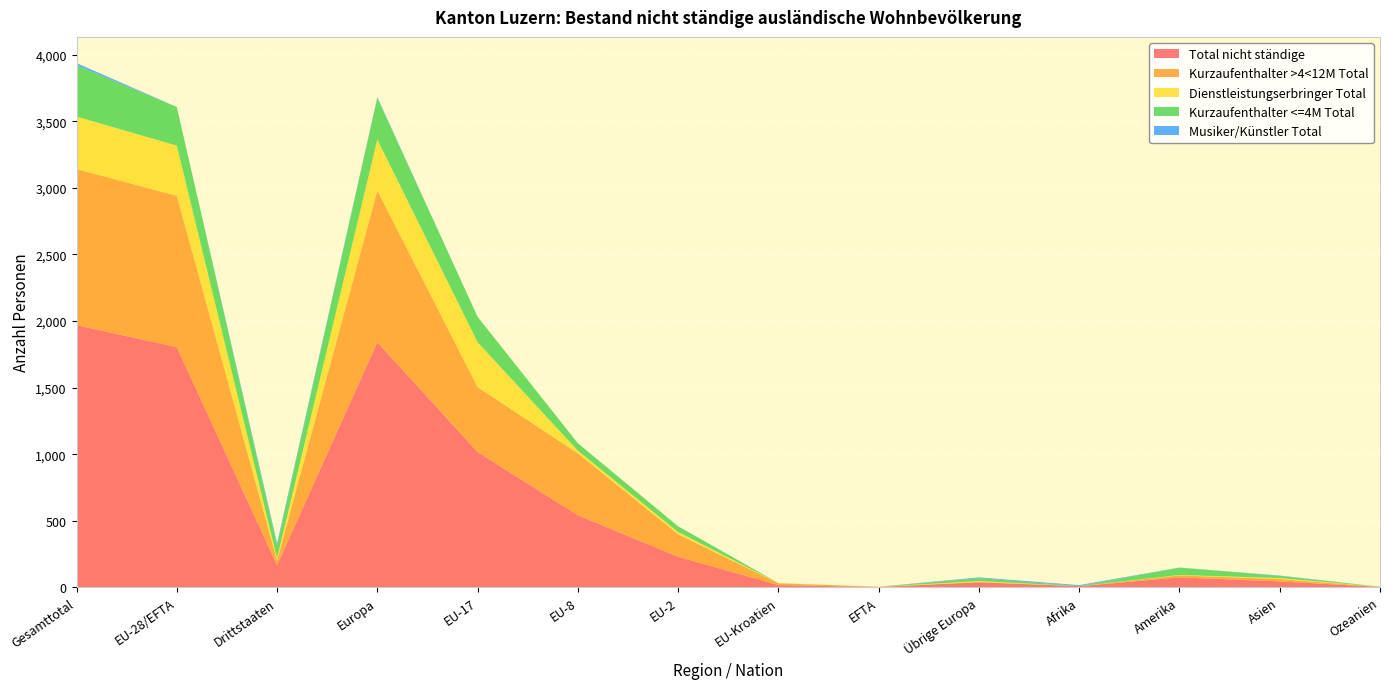

Reading left to right, list all the values displayed in this chart.

Total nicht ständige: Gesamttotal=1969	EU-28/EFTA=1804	Drittstaaten=165	Europa=1841	EU-17=1016	EU-8=541	EU-2=229	EU-Kroatien=16	EFTA=2	Übrige Europa=37	Afrika=8	Amerika=74	Asien=44	Ozeanien=2
Kurzaufenthalter >4<12M Total: Gesamttotal=1173	EU-28/EFTA=1137	Drittstaaten=36	Europa=1140	EU-17=488	EU-8=465	EU-2=169	EU-Kroatien=14	EFTA=1	Übrige Europa=3	Afrika=0	Amerika=15	Asien=17	Ozeanien=1
Dienstleistungserbringer Total: Gesamttotal=394	EU-28/EFTA=377	Drittstaaten=17	Europa=383	EU-17=337	EU-8=20	EU-2=17	EU-Kroatien=2	EFTA=1	Übrige Europa=6	Afrika=0	Amerika=3	Asien=8	Ozeanien=0
Kurzaufenthalter <=4M Total: Gesamttotal=385	EU-28/EFTA=290	Drittstaaten=95	Europa=312	EU-17=191	EU-8=56	EU-2=43	EU-Kroatien=0	EFTA=0	Übrige Europa=22	Afrika=1	Amerika=55	Asien=16	Ozeanien=1
Musiker/Künstler Total: Gesamttotal=17	EU-28/EFTA=0	Drittstaaten=17	Europa=6	EU-17=0	EU-8=0	EU-2=0	EU-Kroatien=0	EFTA=0	Übrige Europa=6	Afrika=7	Amerika=1	Asien=3	Ozeanien=0